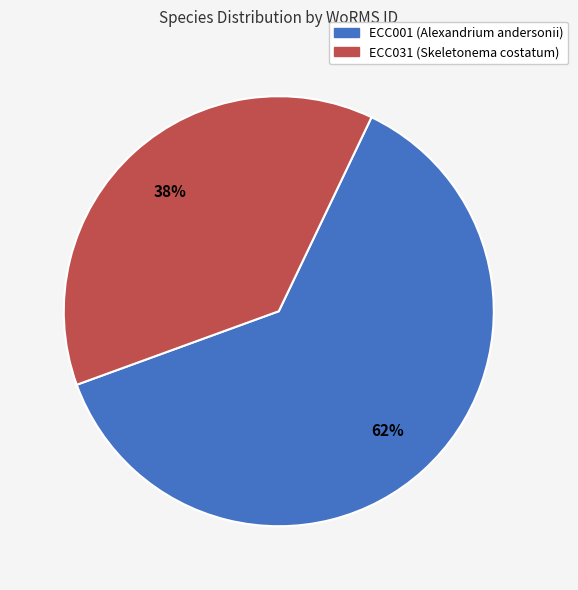

What is the smallest slice in the pie chart?

ECC031 (Skeletonema costatum)